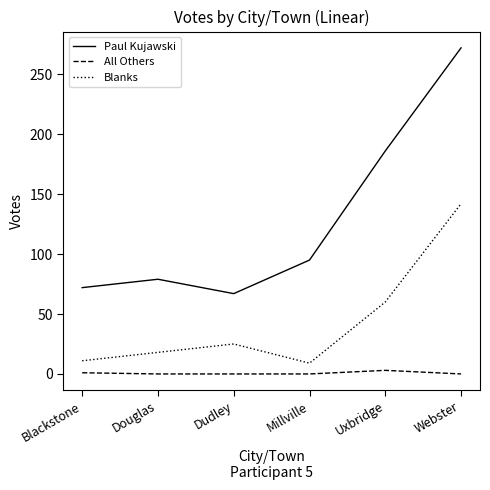

What is the total value across all series at Millville?

104